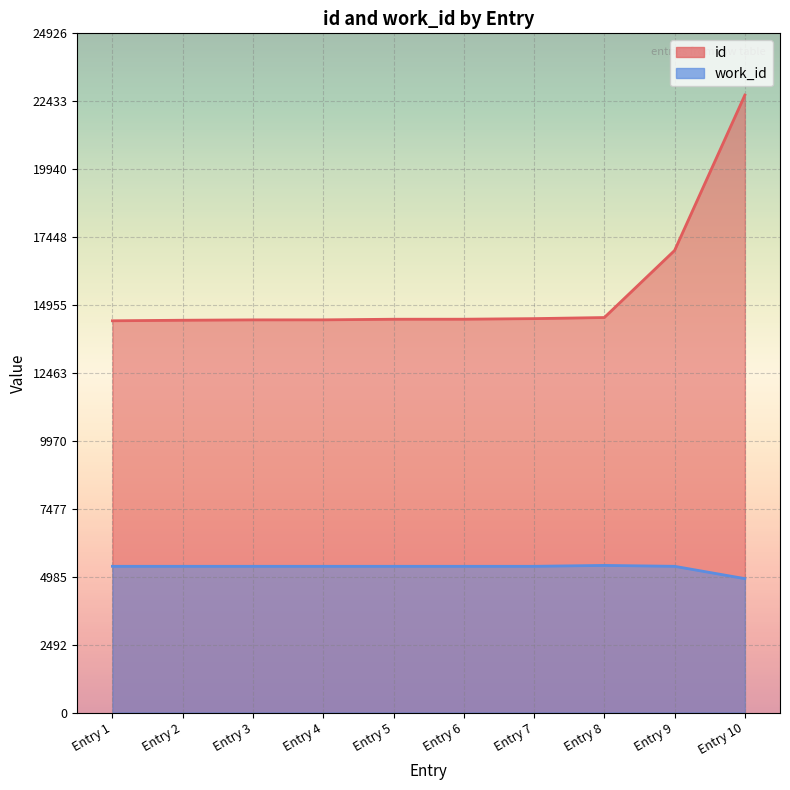

True or false: id and work_id cross at least once.

False